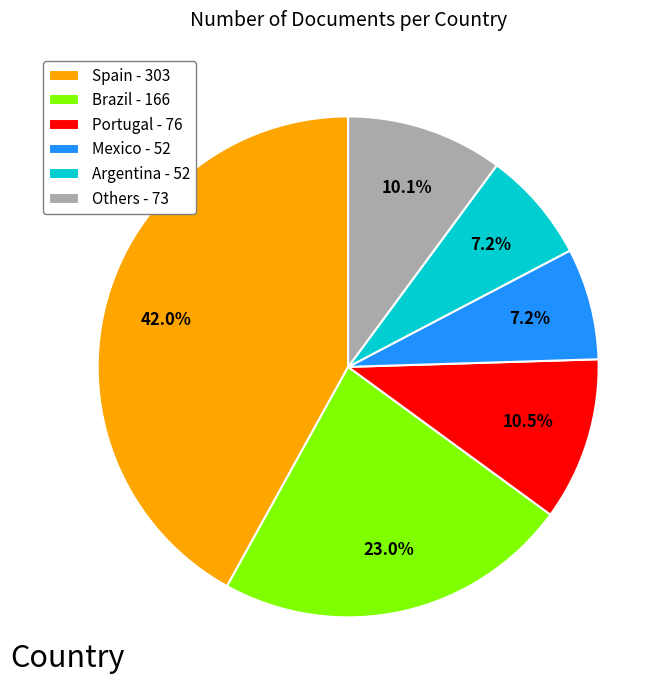

To the nearest percent, what is the average slice percentage?

17%